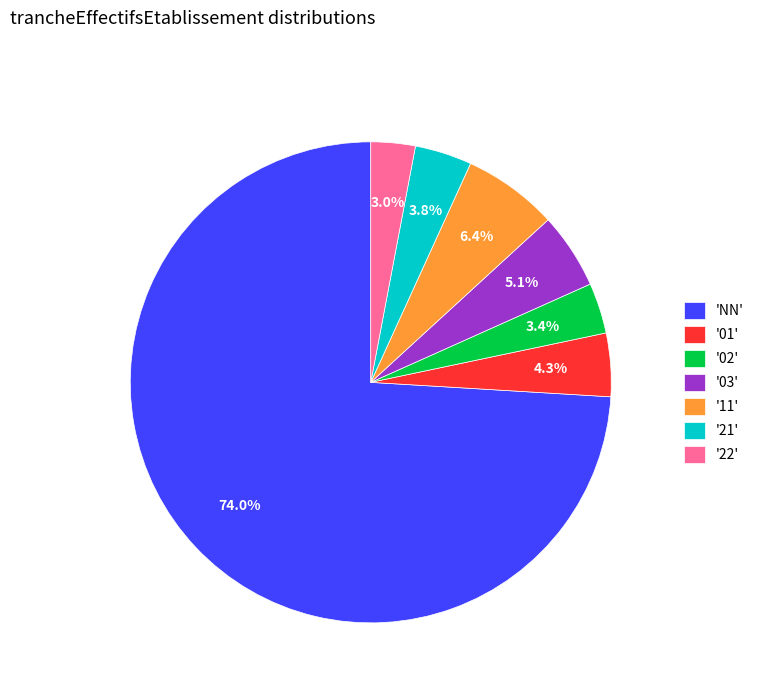

How much of the chart is everything except '02'?

96.6%